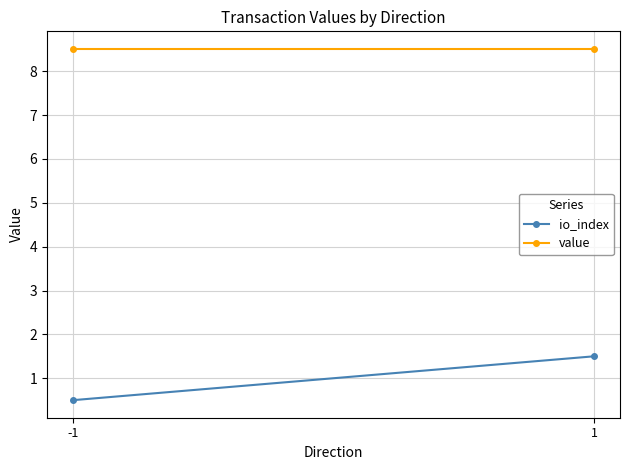

Rank the categories by io_index value from highest to lowest.

1, -1